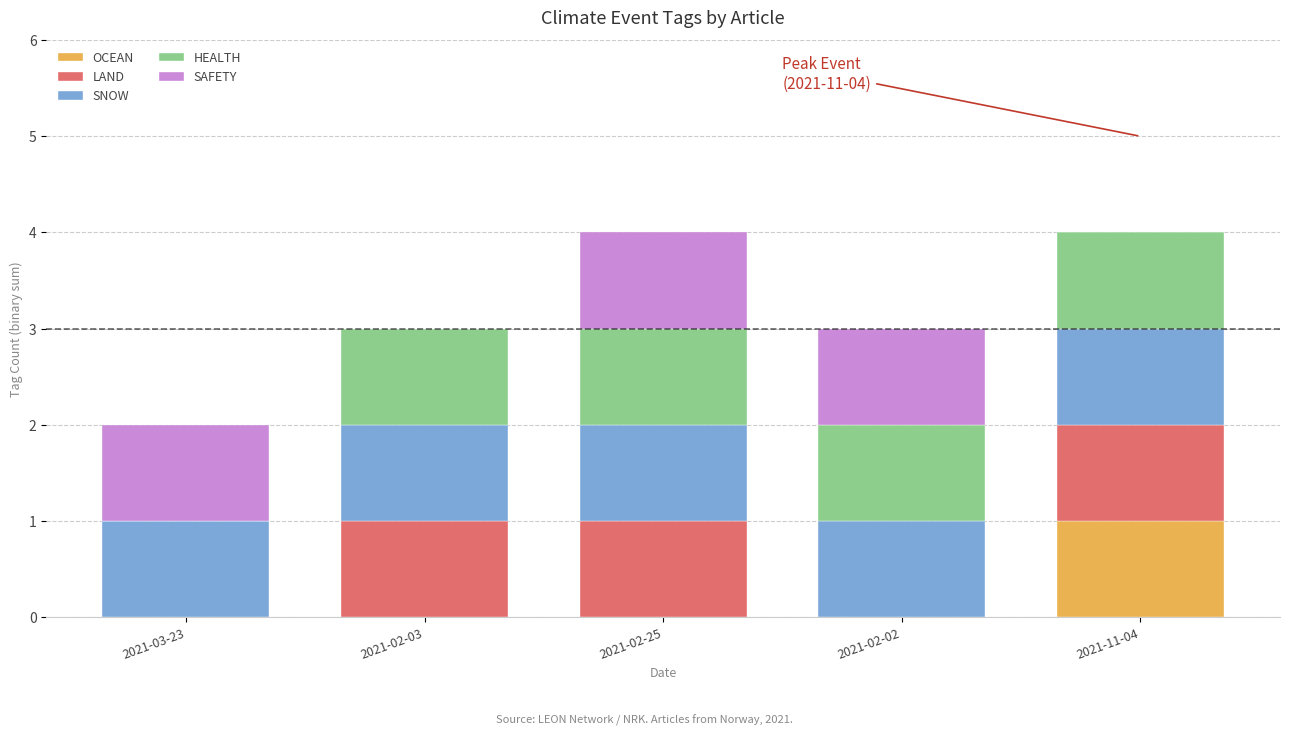

Does the chart contain stacked bars?

Yes